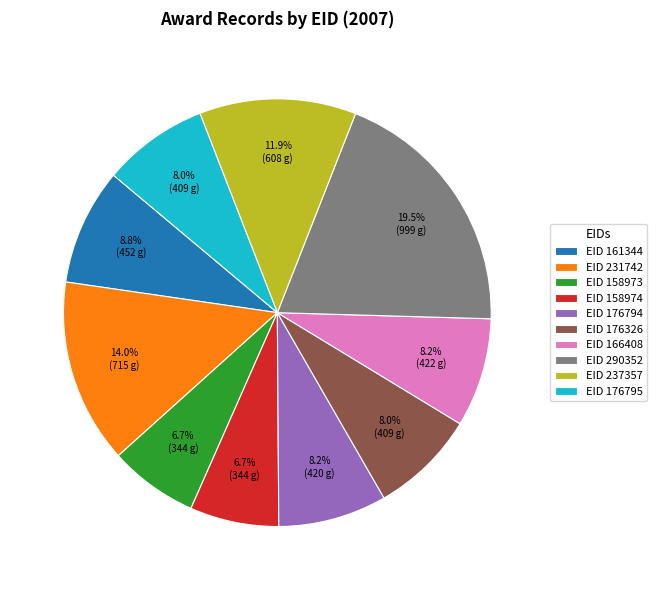

Approximately how many times larger is the value at EID 237357 compared to EID 176326?

1.5